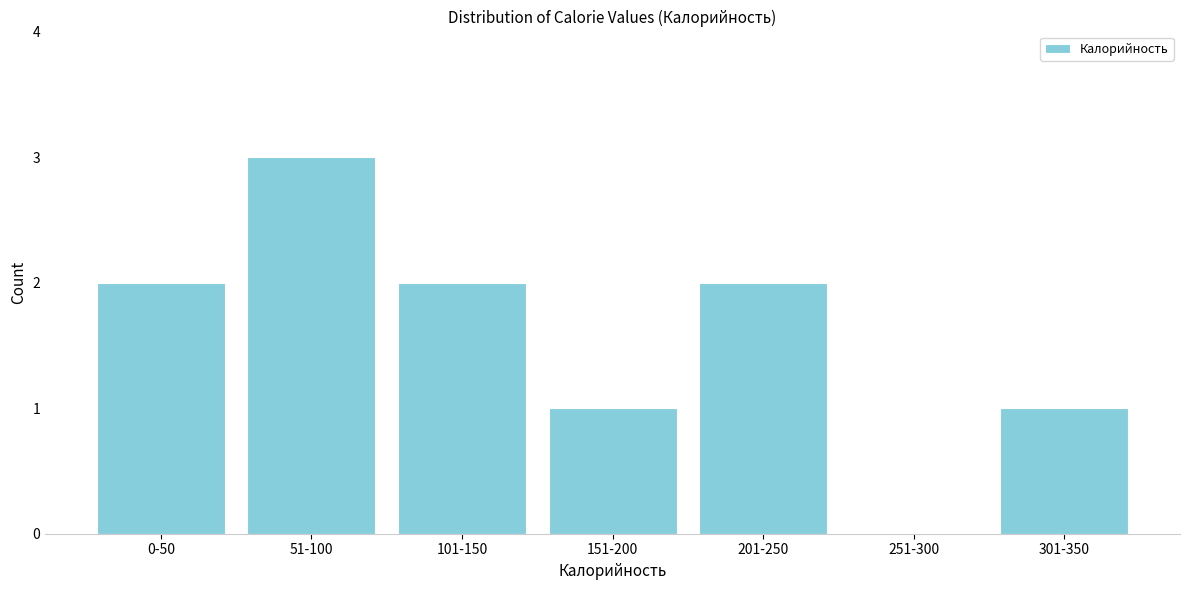

Reading left to right, list all the values displayed in this chart.

0-50=2	51-100=3	101-150=2	151-200=1	201-250=2	251-300=0	301-350=1